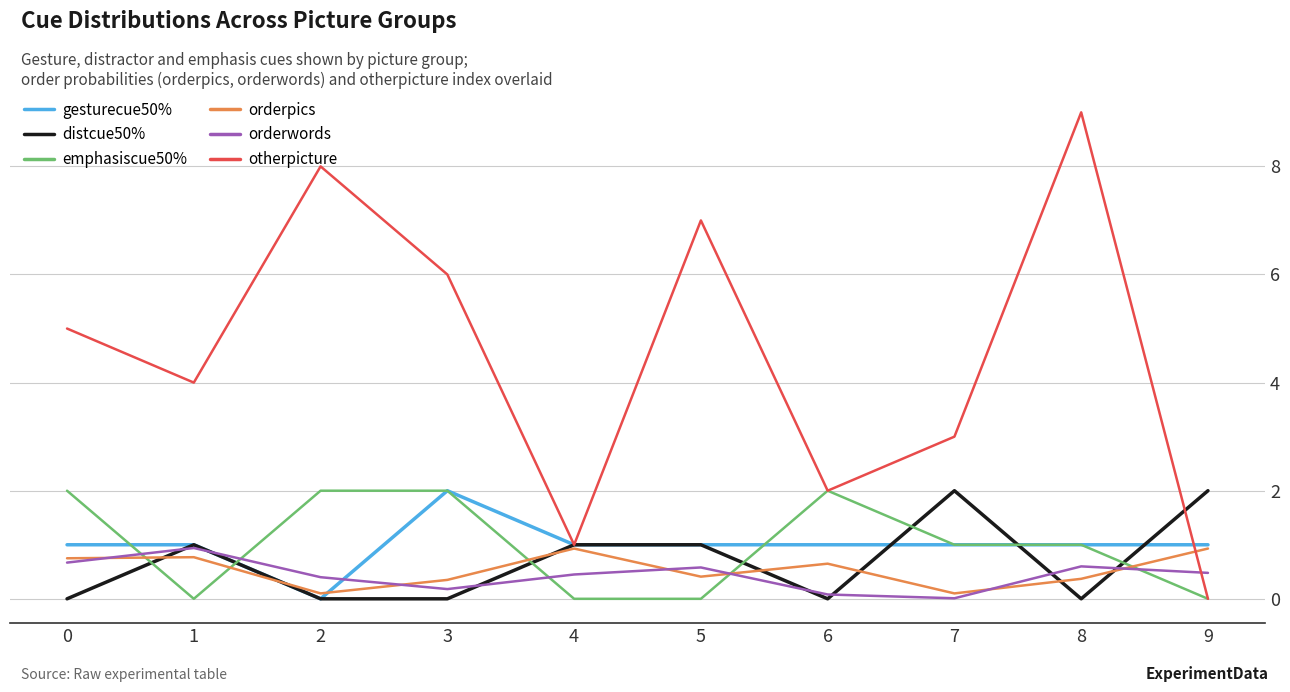

How many times do gesturecue50% and orderwords cross each other?

2